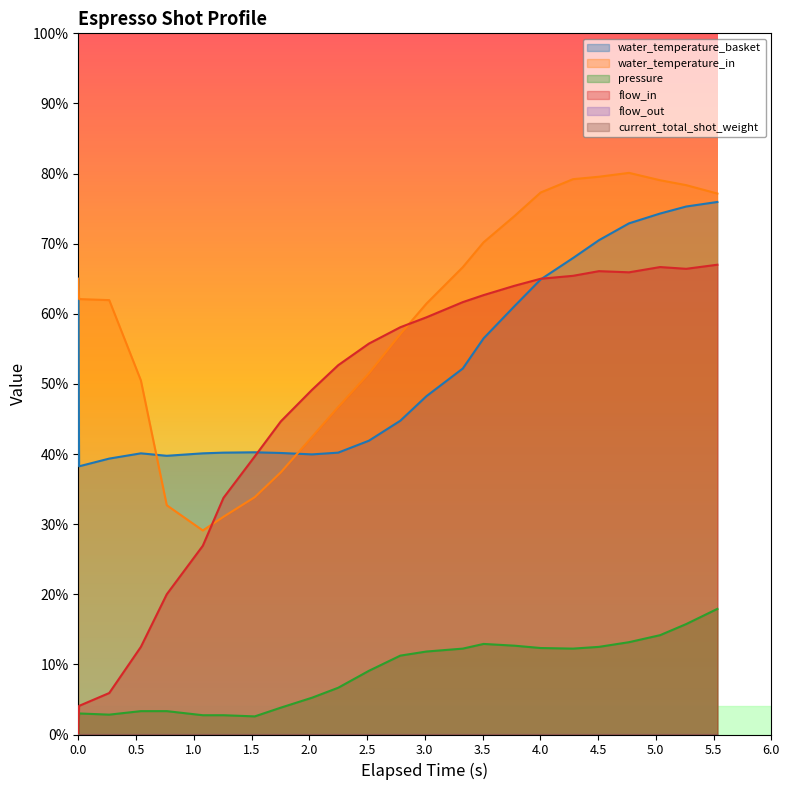

How many lines are shown in the chart?

6